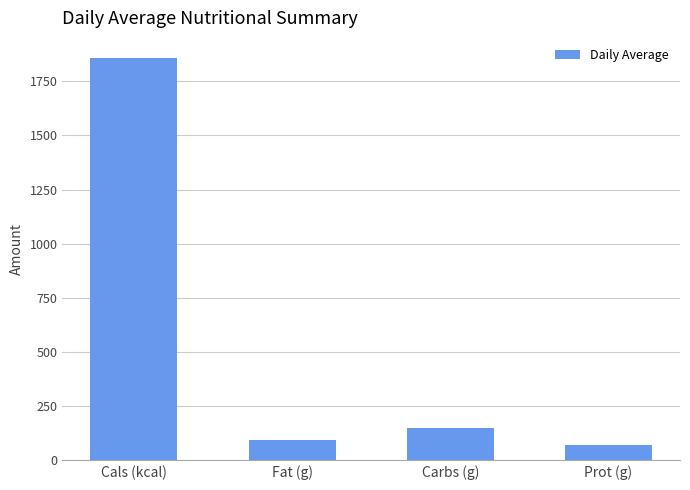

List the labels in order of value, smallest first.

Prot (g), Fat (g), Carbs (g), Cals (kcal)